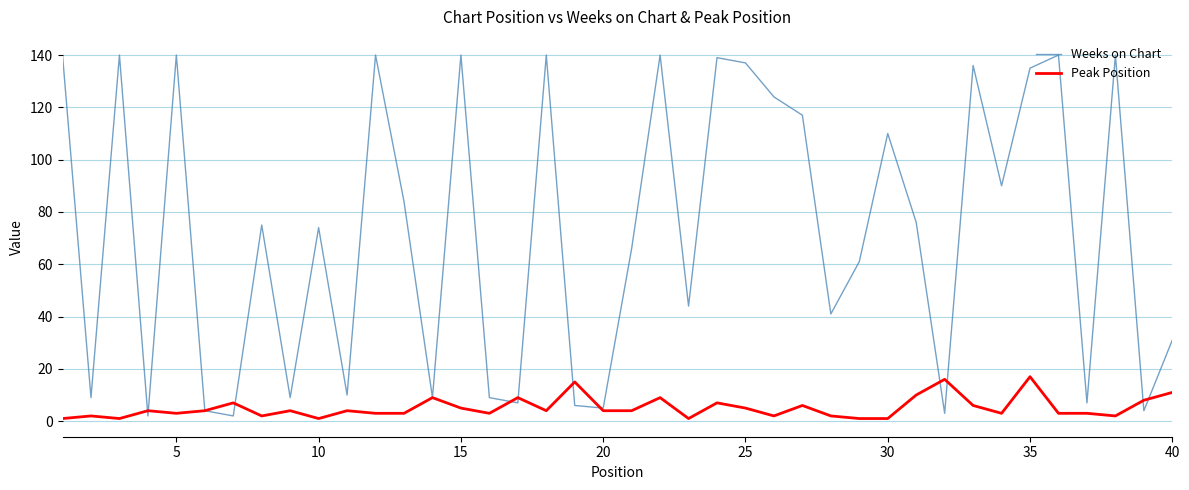

How many series are shown in this chart?

2